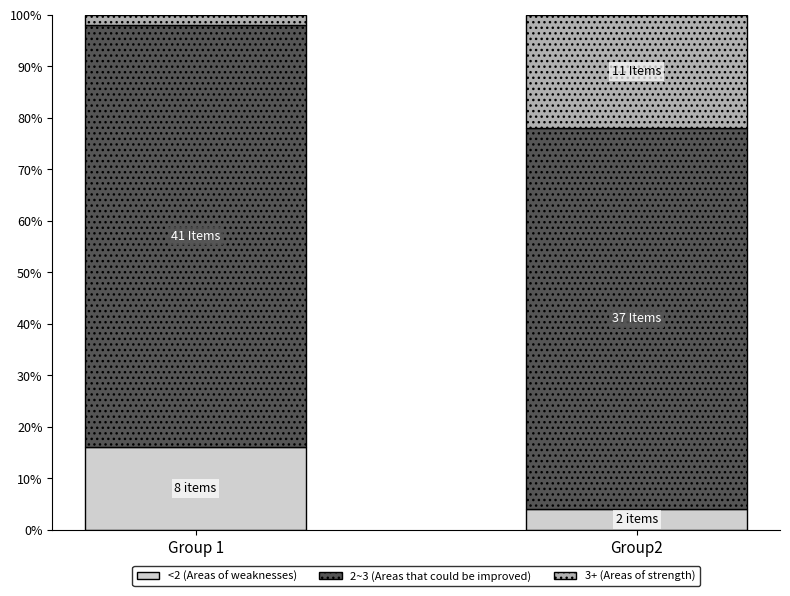

Are the bars horizontal?

No